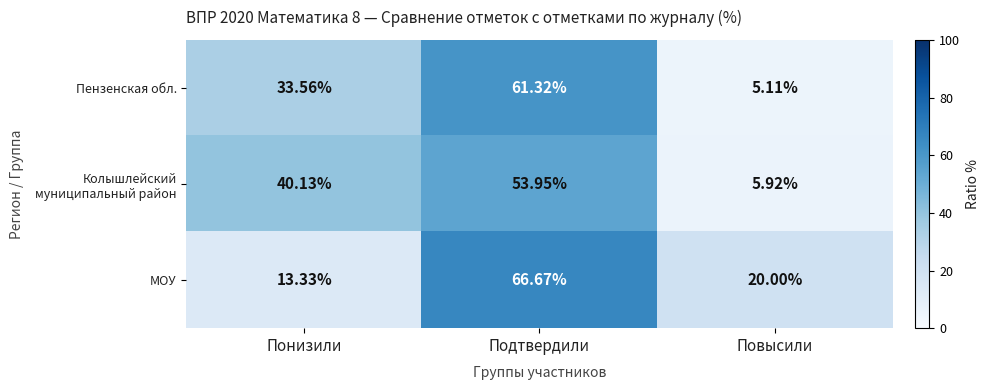

At how many categories does at least one series exceed 17?

3